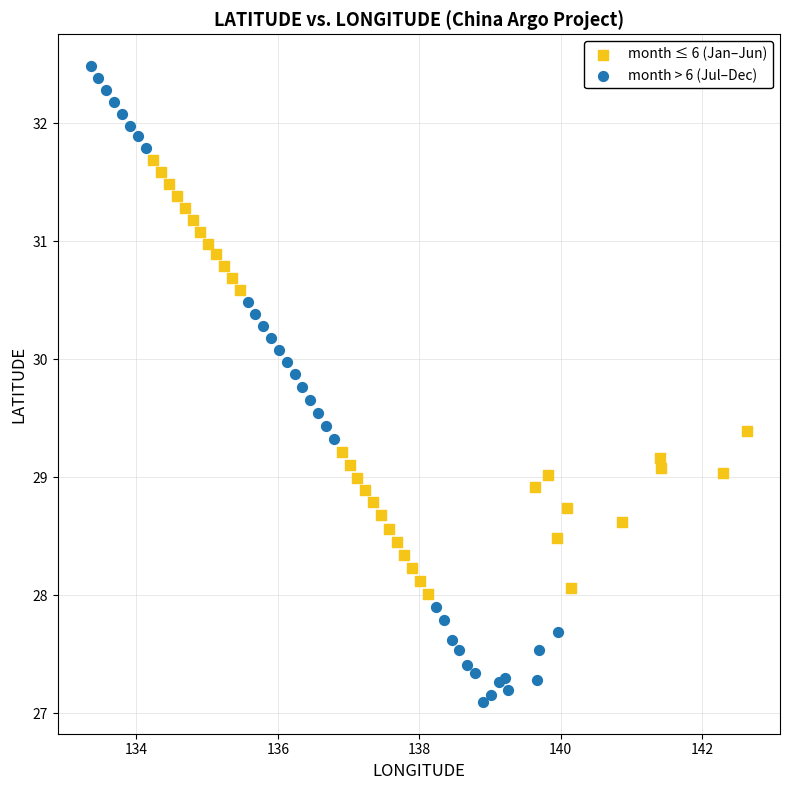

Which series contains the lowest Y value?

month > 6 (Jul–Dec)